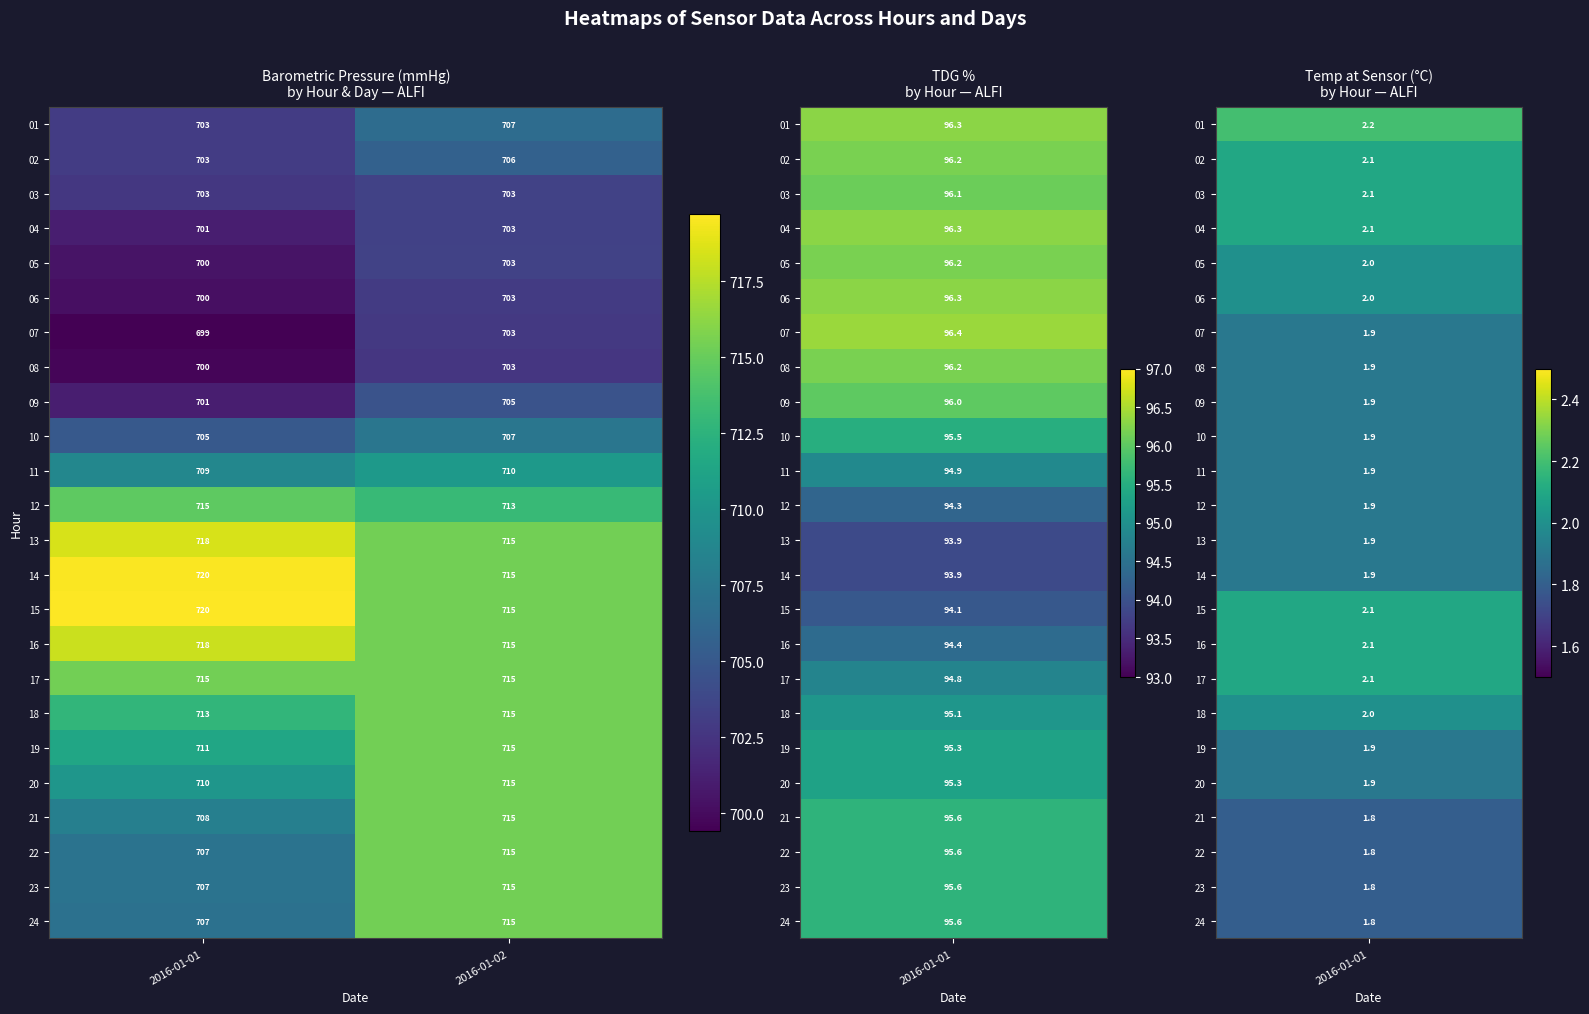

Which category has the highest value across all series?

2016-01-01